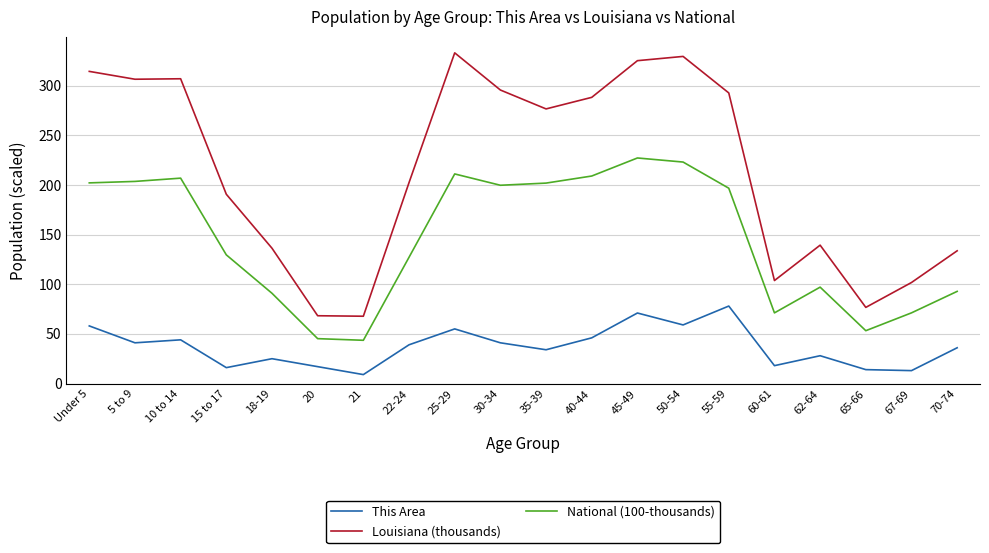

What are all the series names shown in the legend?

This Area, Louisiana (thousands), National (100-thousands)